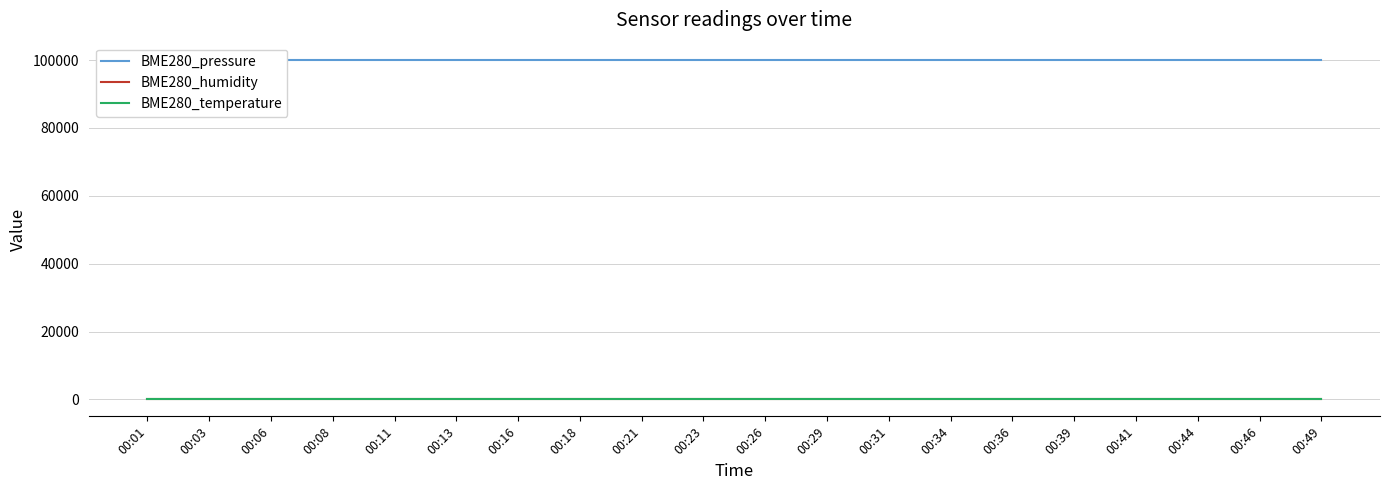

True or false: BME280_humidity and BME280_pressure intersect in this chart.

False